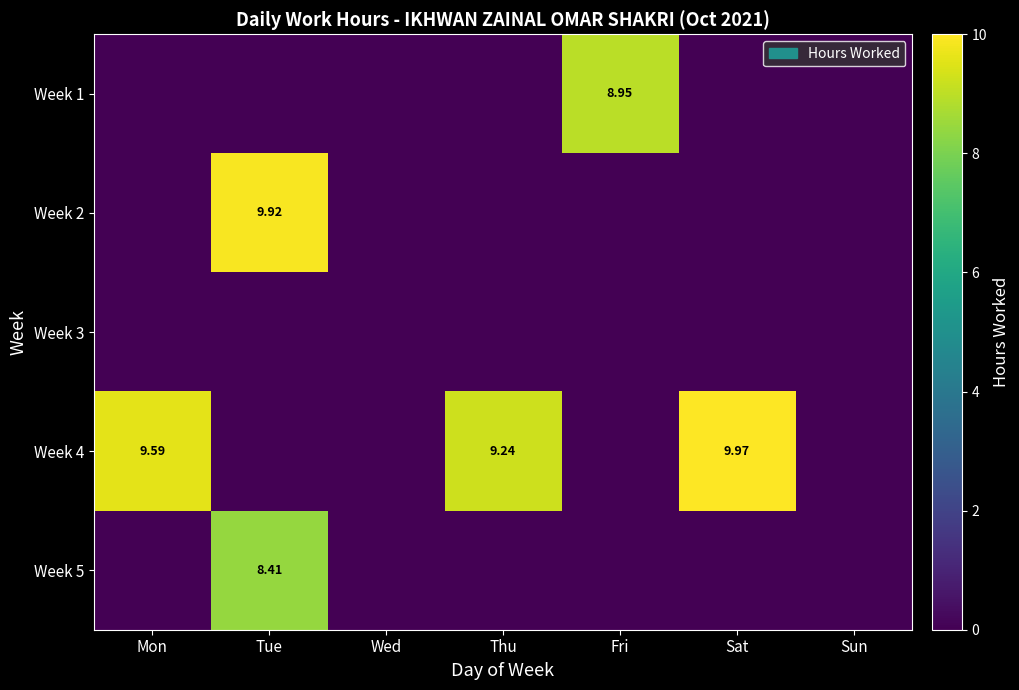

Which series has the largest range (max minus min)?

Week 4